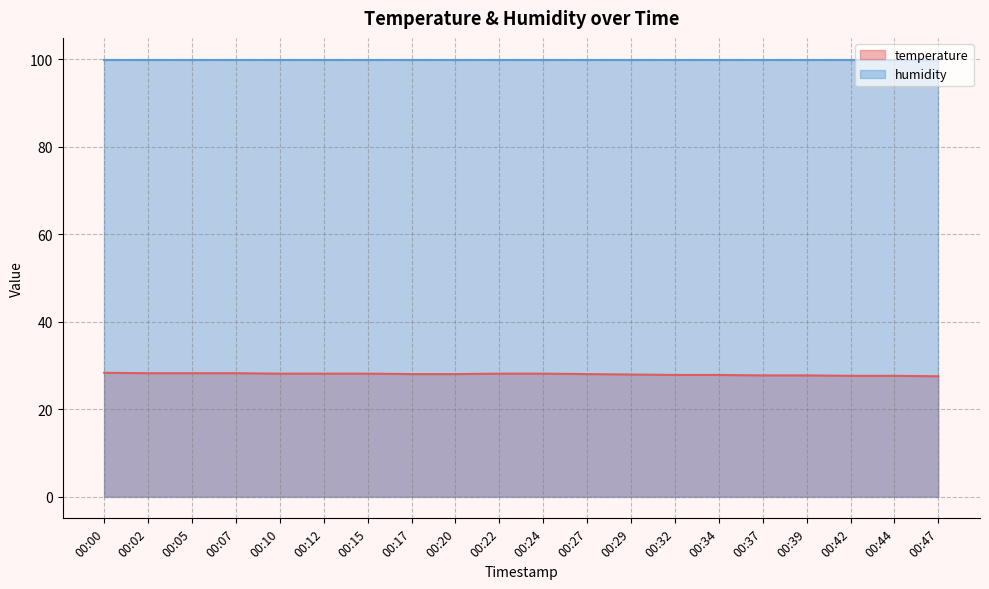

What is the value of the 9th point from the left?

28.0